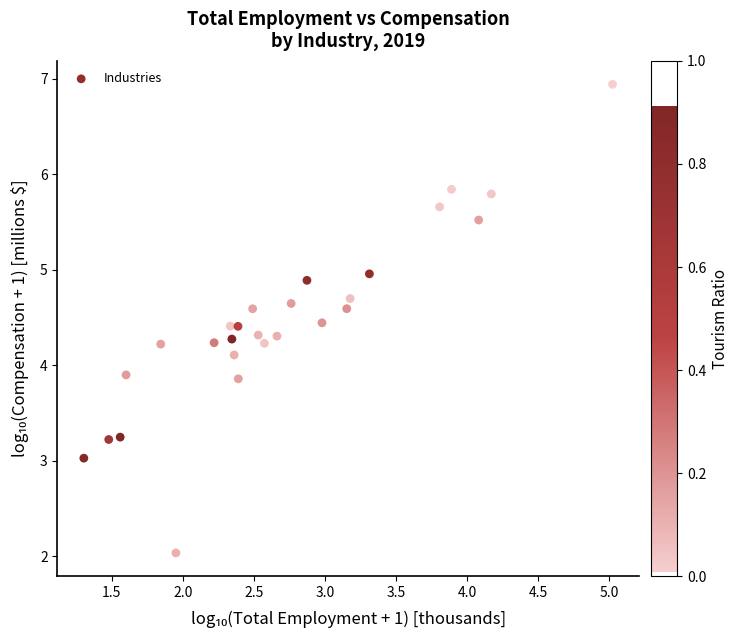

What is the range of Y values (max minus min)?

4.9